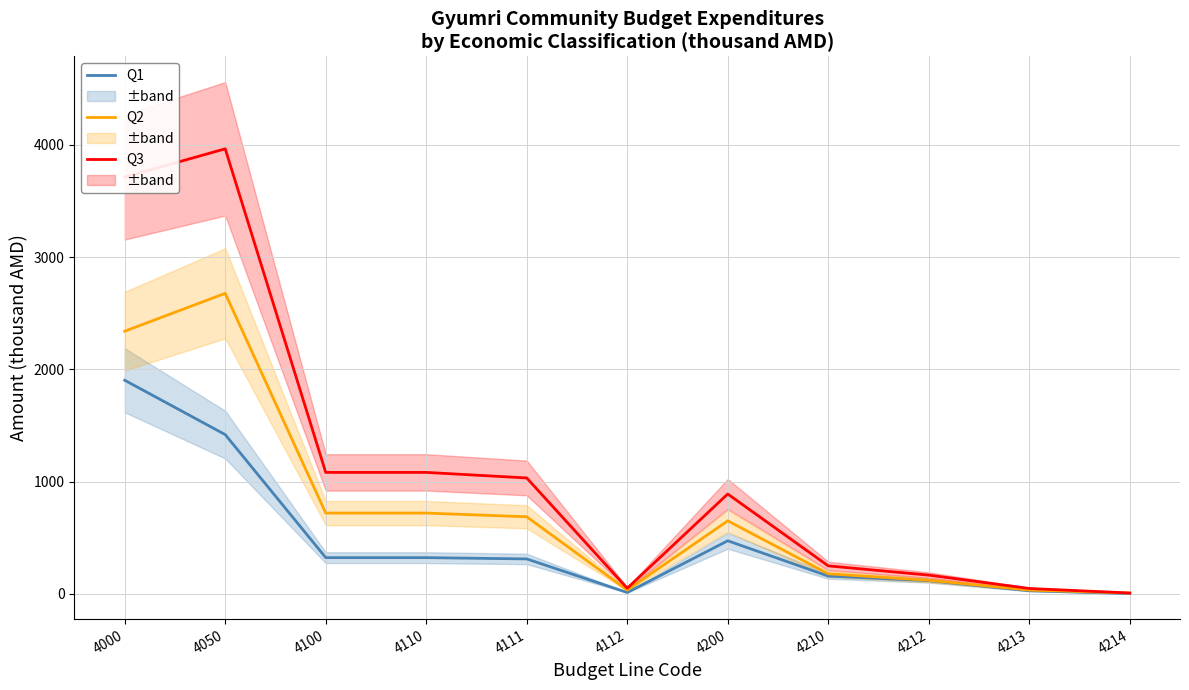

At which category is the sum across all series the highest?

4050